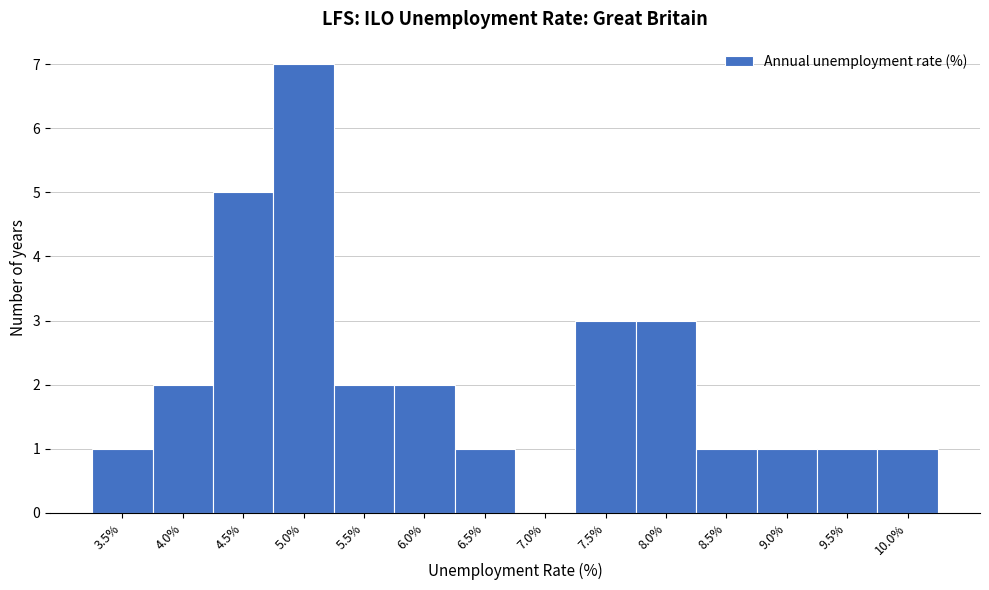

Reading left to right, what are all the values shown in this chart?

3.5%=1	4.0%=2	4.5%=5	5.0%=7	5.5%=2	6.0%=2	6.5%=1	7.0%=0	7.5%=3	8.0%=3	8.5%=1	9.0%=1	9.5%=1	10.0%=1